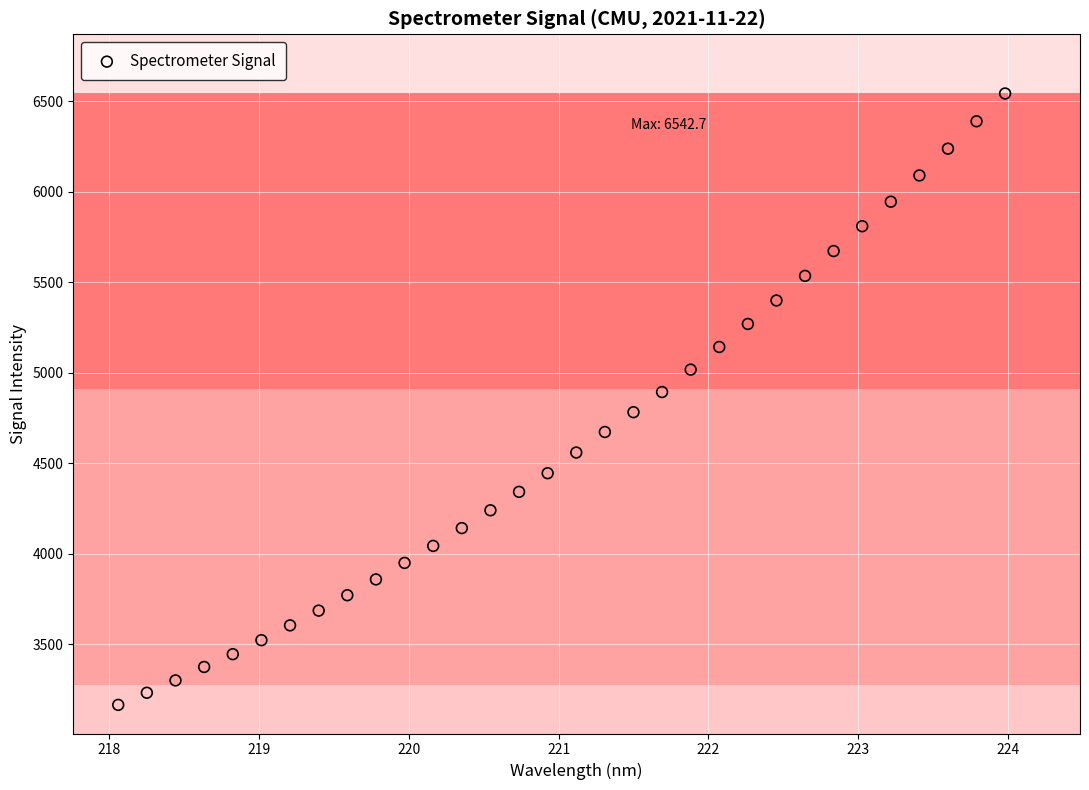

What is the range of Y values (max minus min)?

3379.0